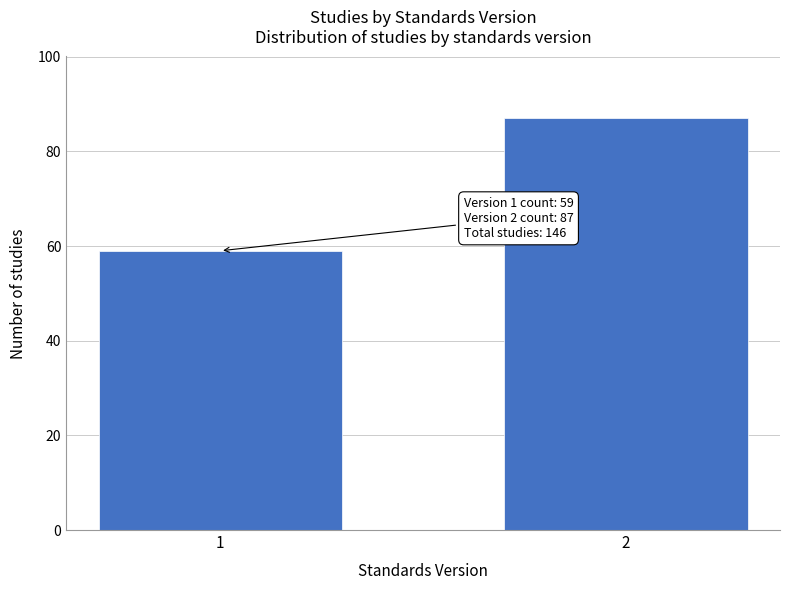

Reading right to left, transcribe all the data shown in this chart.

2=87	1=59